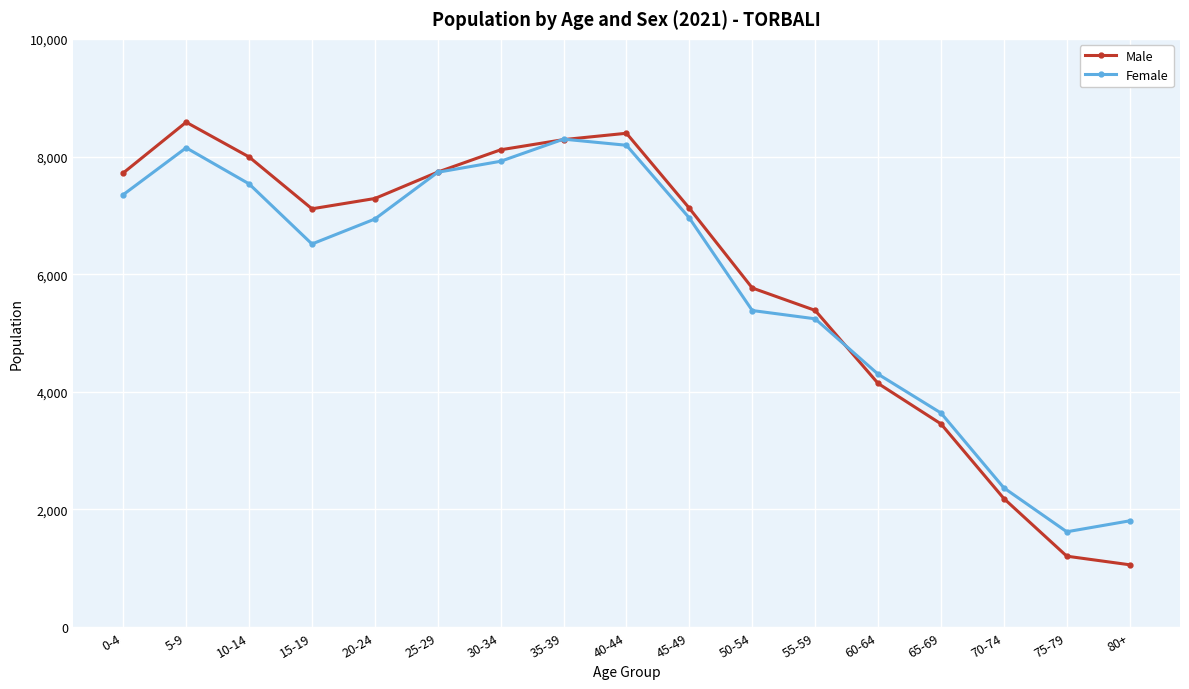

What are all the series names shown in the legend?

Male, Female